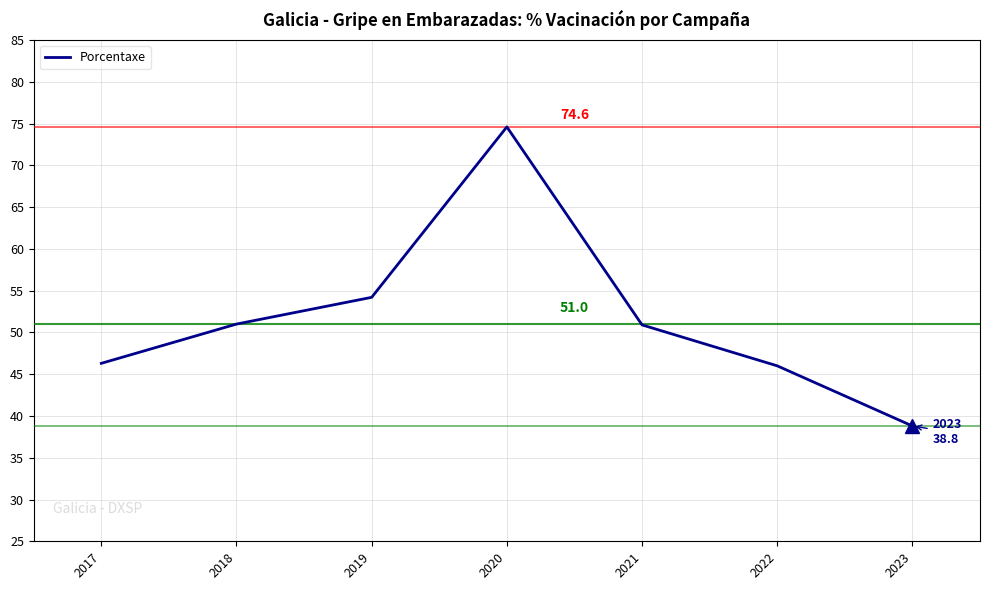

At which label is the value closest to 56?

2019